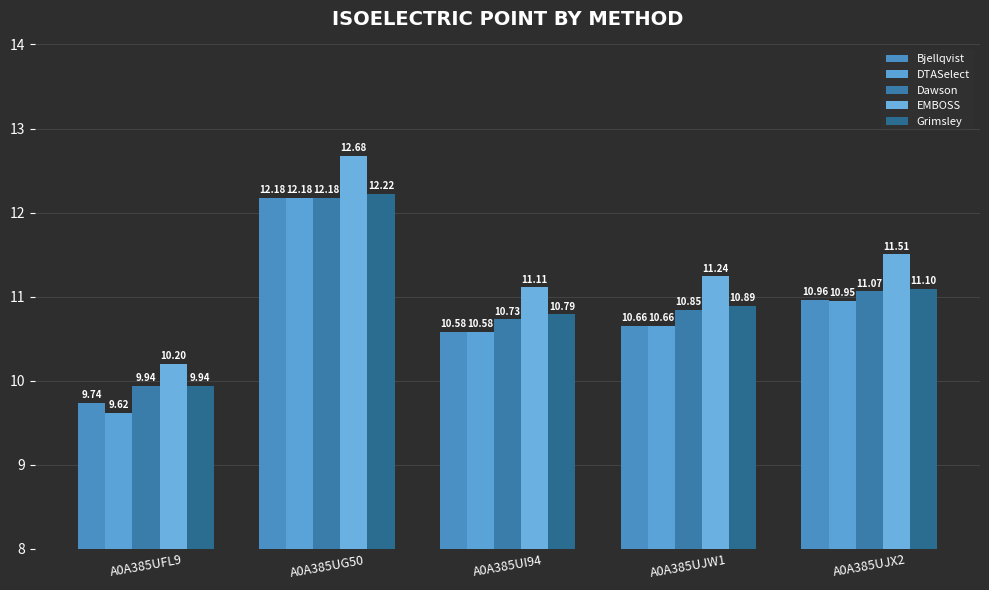

How many groups of bars are there?

5